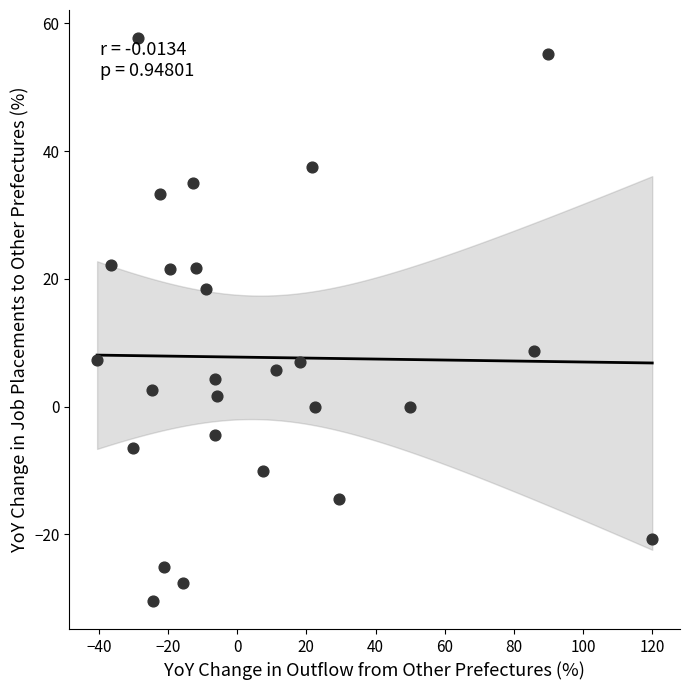

What is the range of X values (max minus min)?

160.5